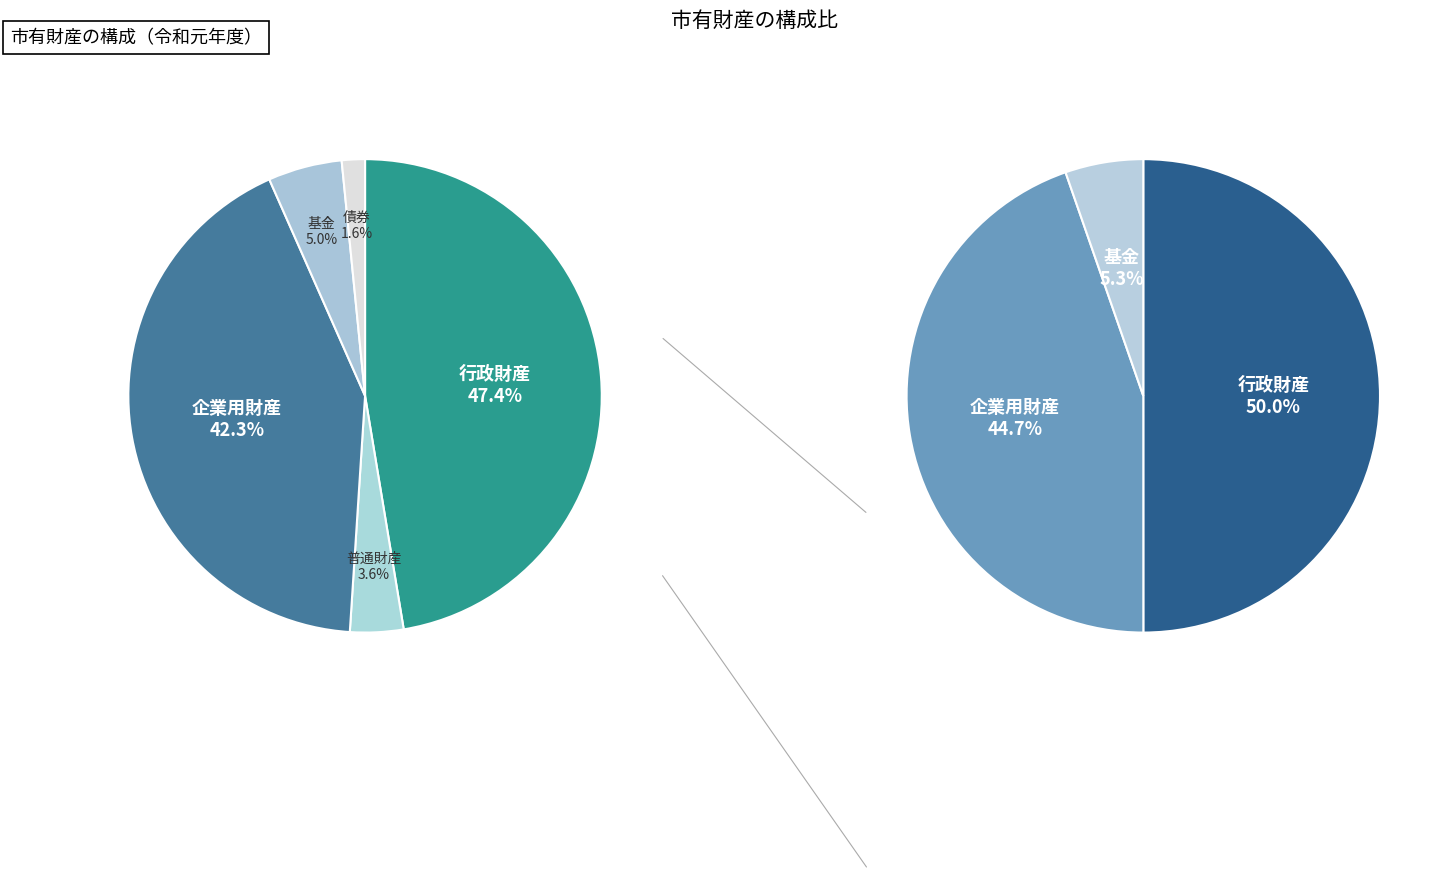

How much of the chart is everything except 行政財産?

52.6%